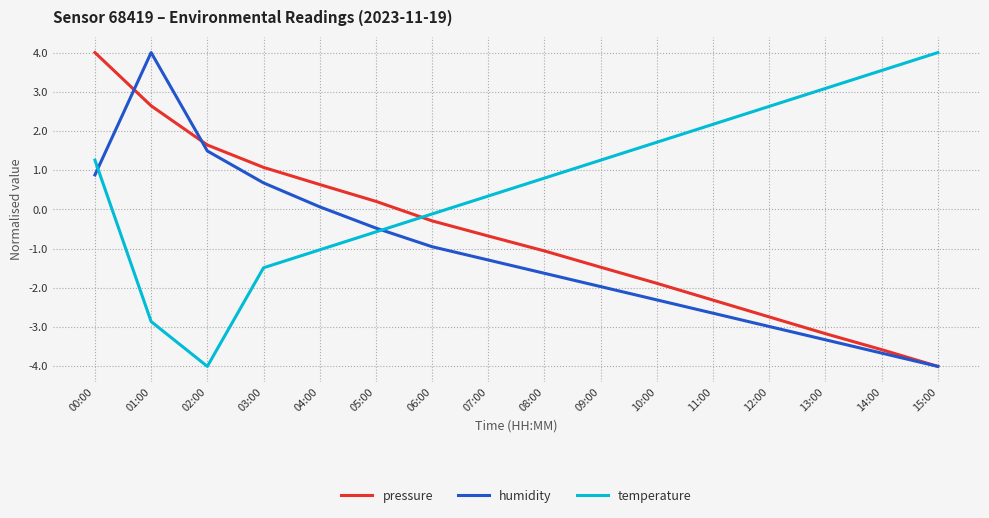

The humidity series shows -4.0 at 15:00. True or false?

True